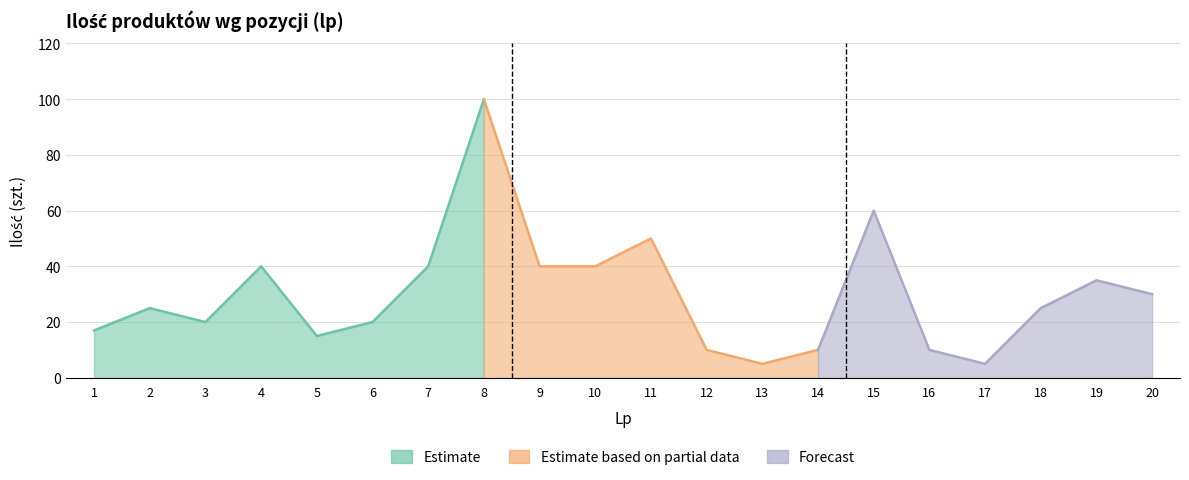

What is the sum of all values?

597